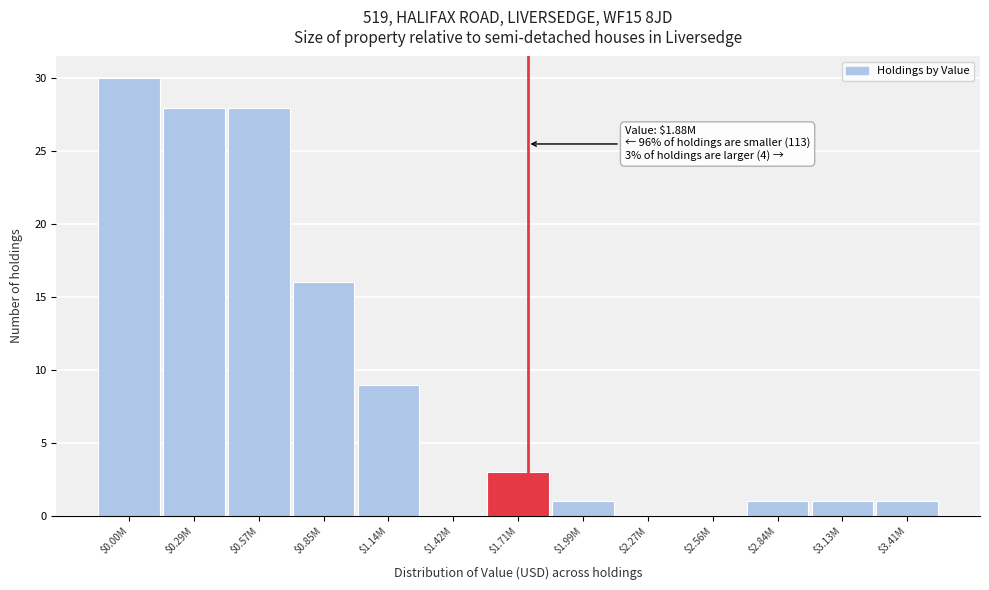

What is the sum of all values?

118